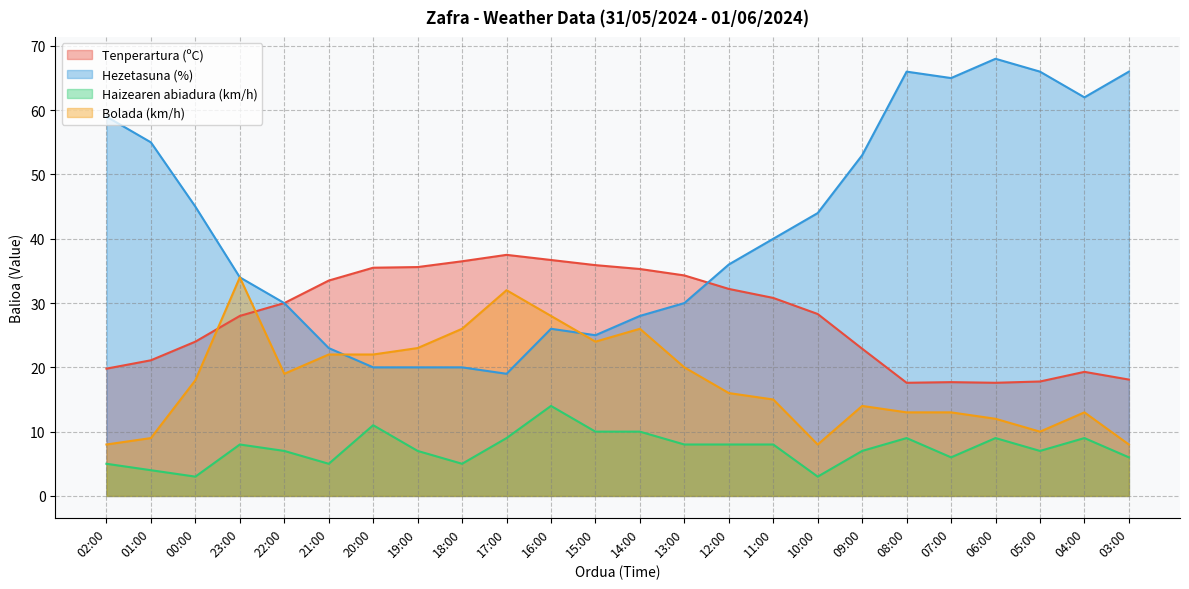

Is the value of Haizearen abiadura (km/h) at 03:00 greater than the value of Hezetasuna (%) at 03:00?

No